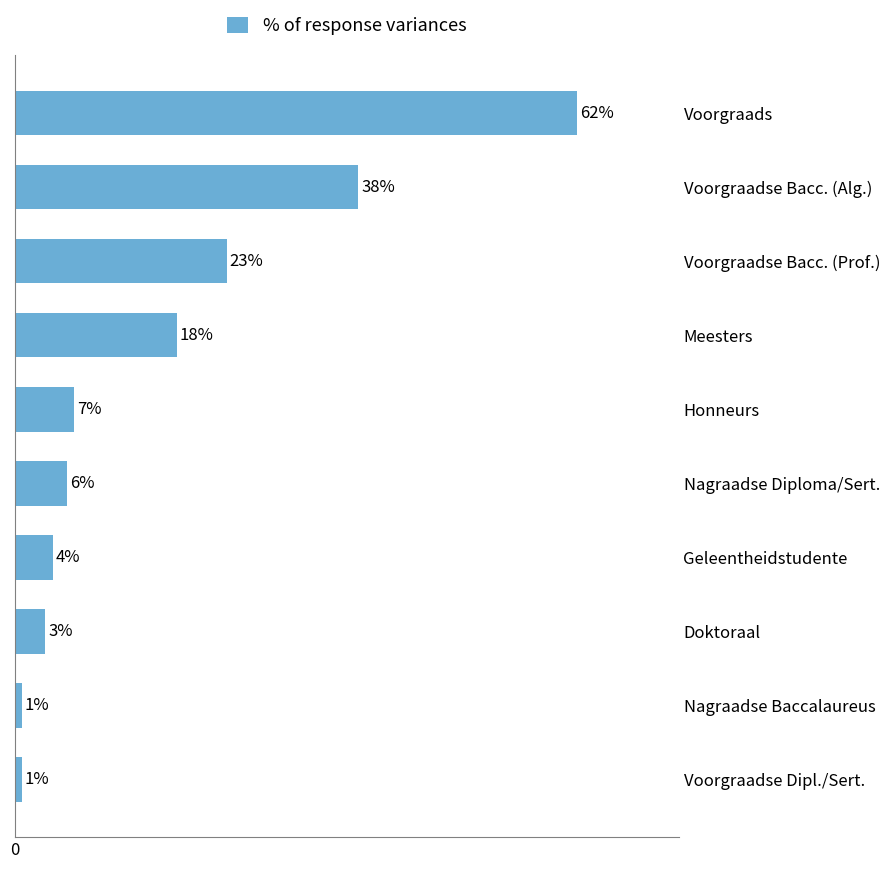

Are the bars horizontal?

Yes